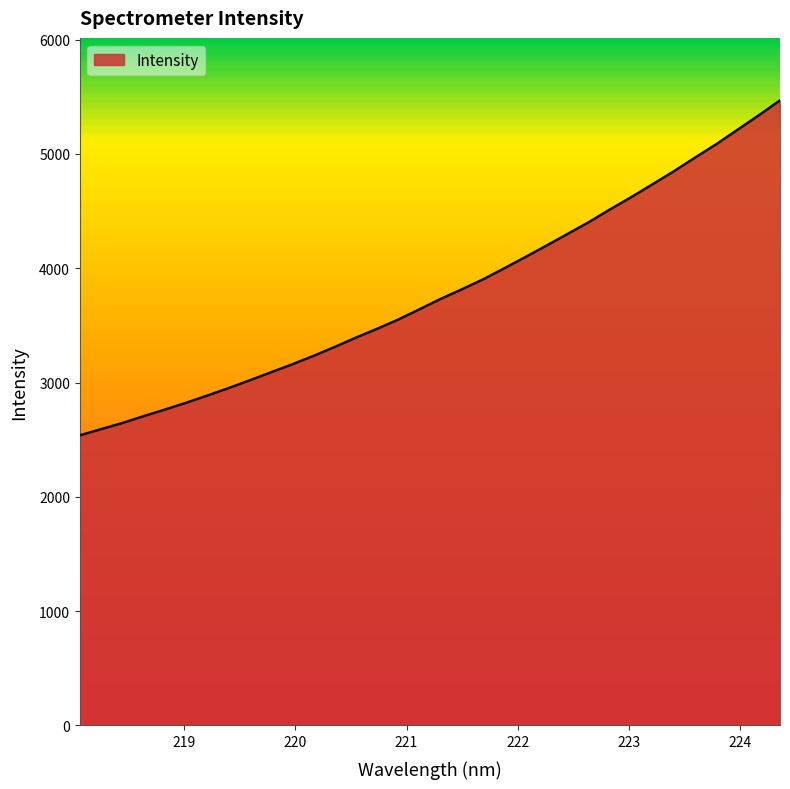

How many lines are shown in the chart?

1